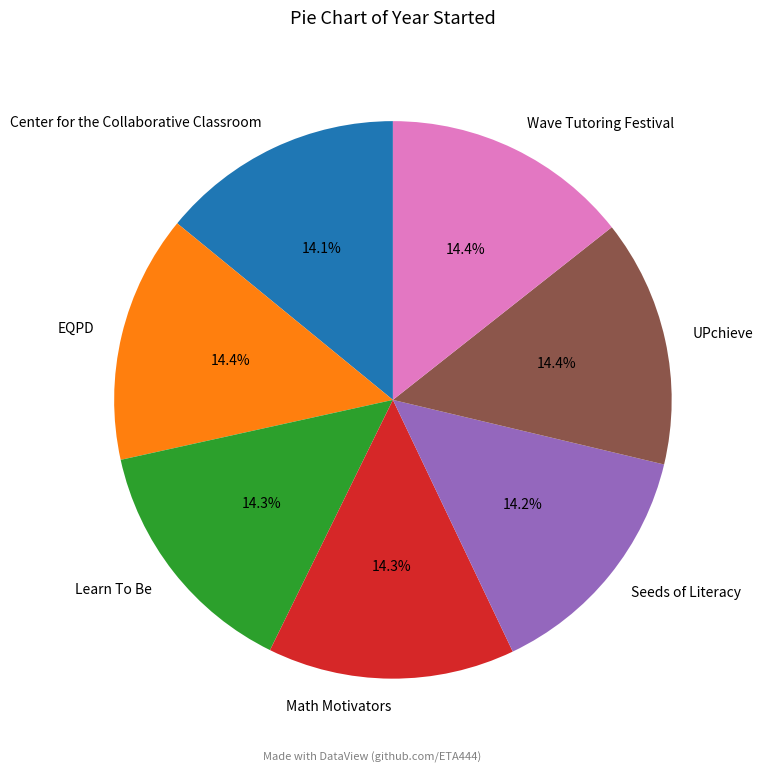

What is the ratio of the value at Math Motivators to the value at Center for the Collaborative Classroom?

1.0